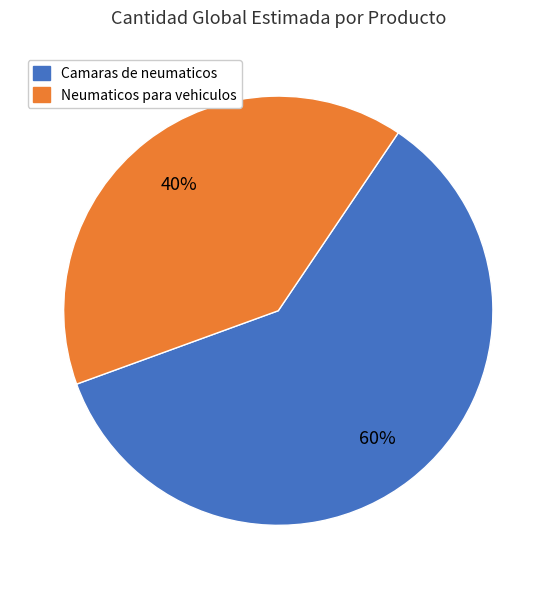

To the nearest percent, what portion does Neumaticos para vehiculos represent?

40%